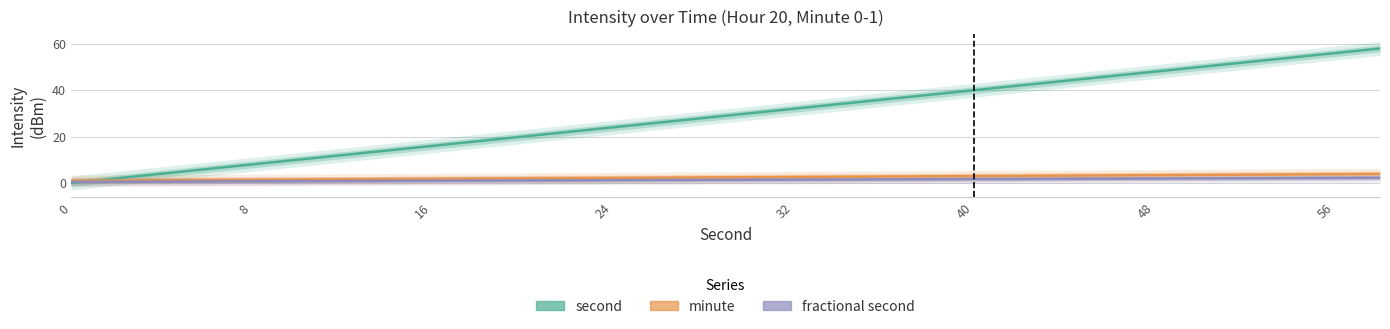

What is the value of the minute point at the 1st from the left?

1.0